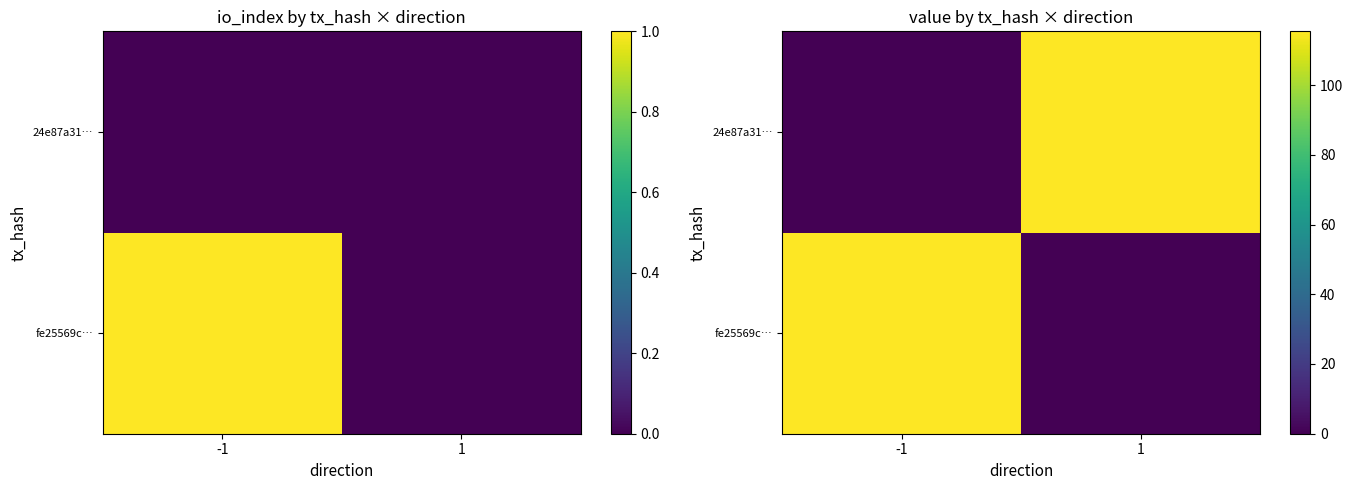

How many series are shown in this chart?

2